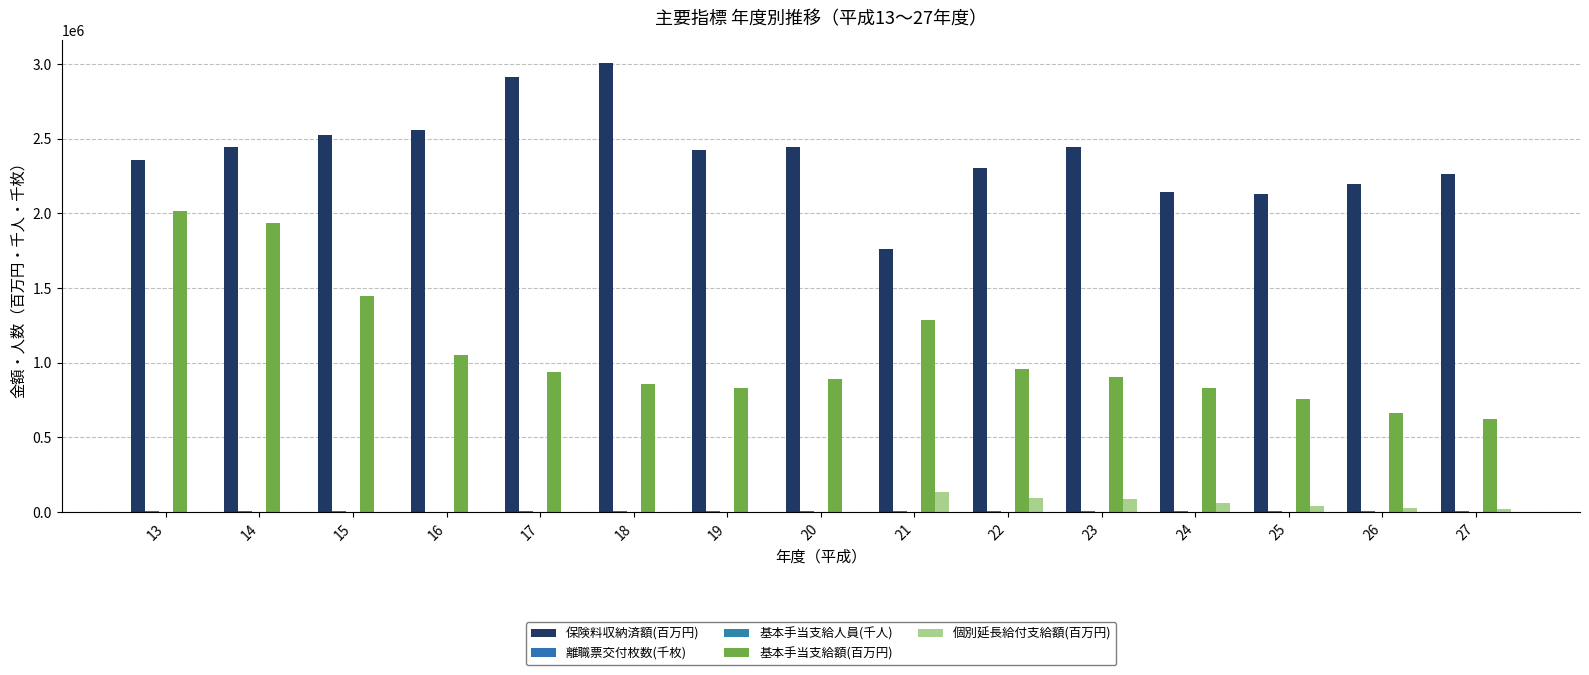

How many groups of bars are there?

15